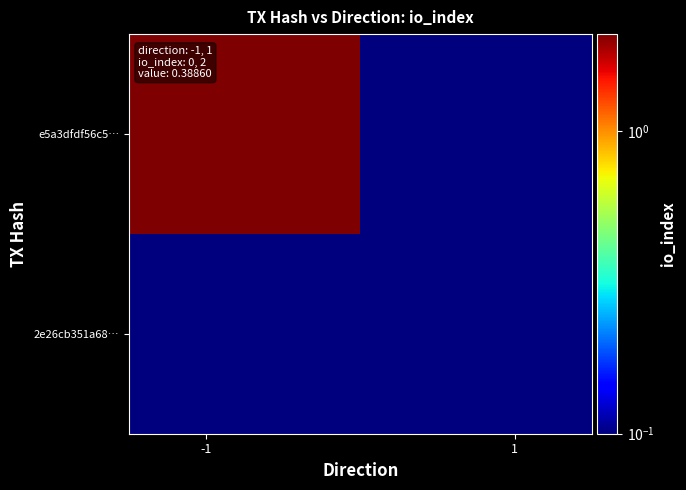

How many categories are shown in the chart?

2